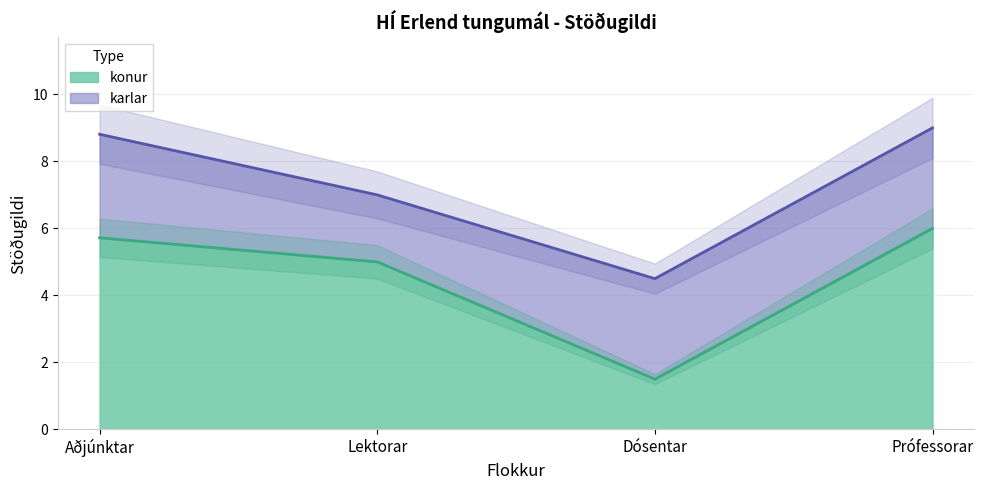

What is the label of the 3rd point from the right?

Lektorar